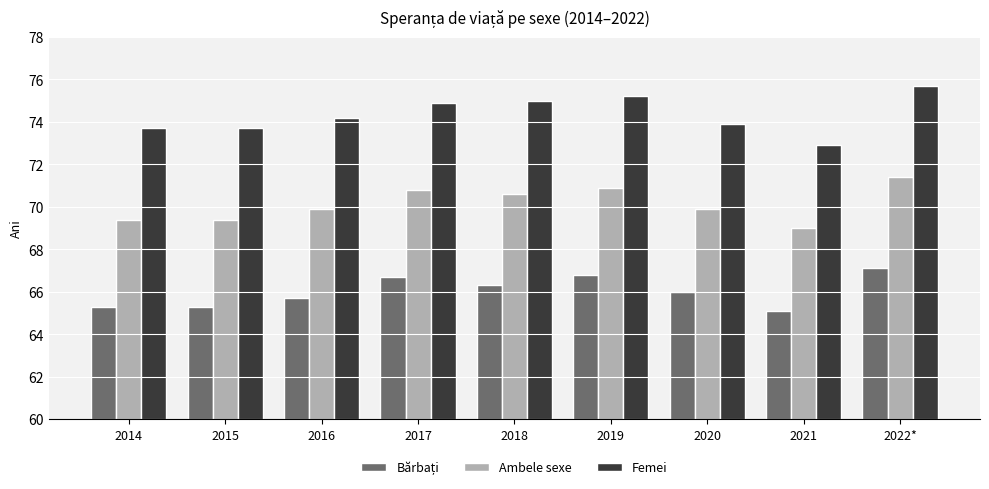

At which category does the chart reach its peak across all series?

2022*